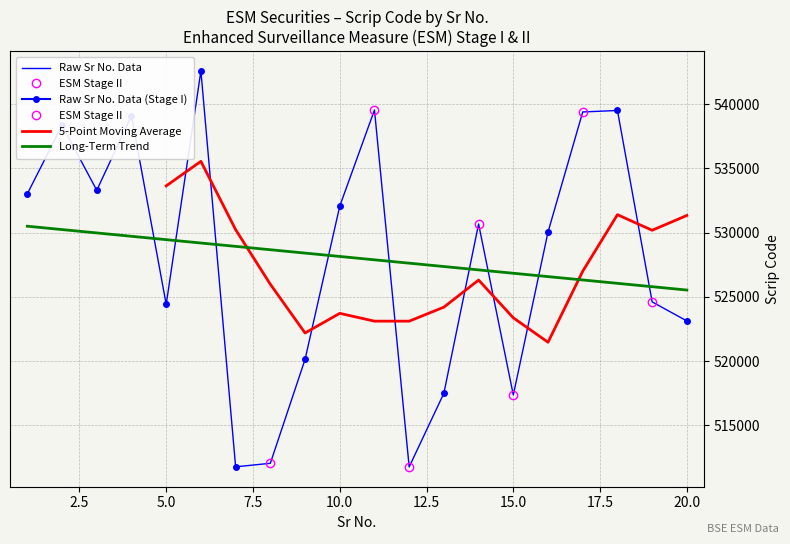

List the labels in order of value, smallest first.

12, 7, 8, 15, 13, 9, 20, 5, 19, 16, 14, 10, 1, 3, 2, 4, 17, 18, 11, 6